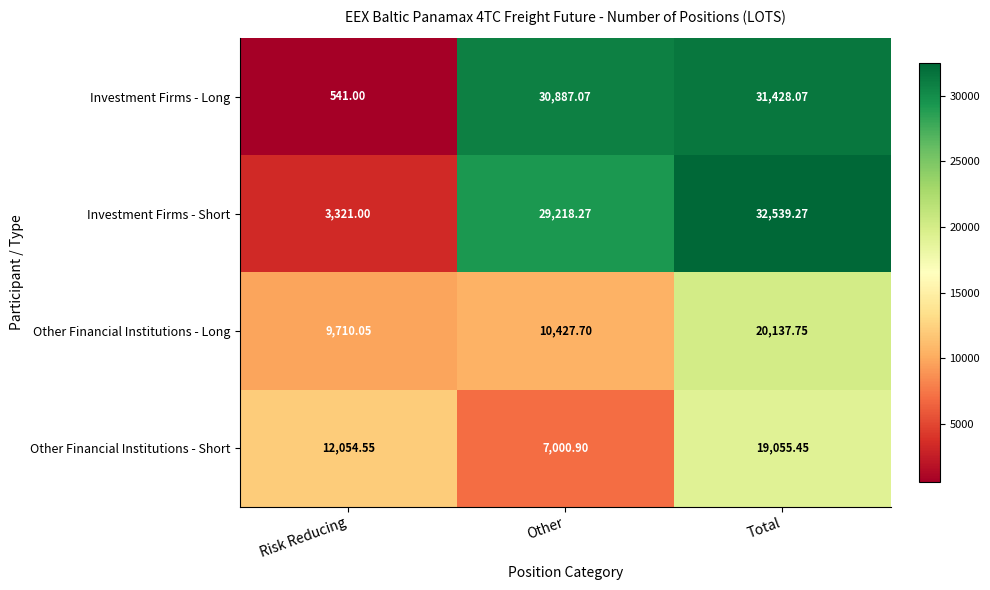

Which category has the highest value in the Investment Firms - Short series?

Total